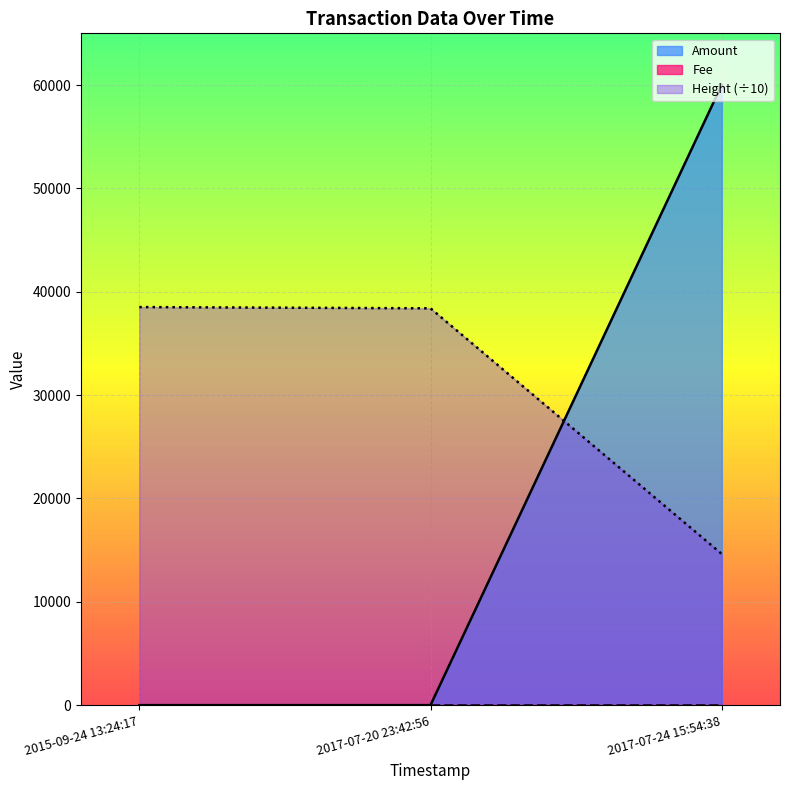

What position from the left is 2017-07-20 23:42:56?

2